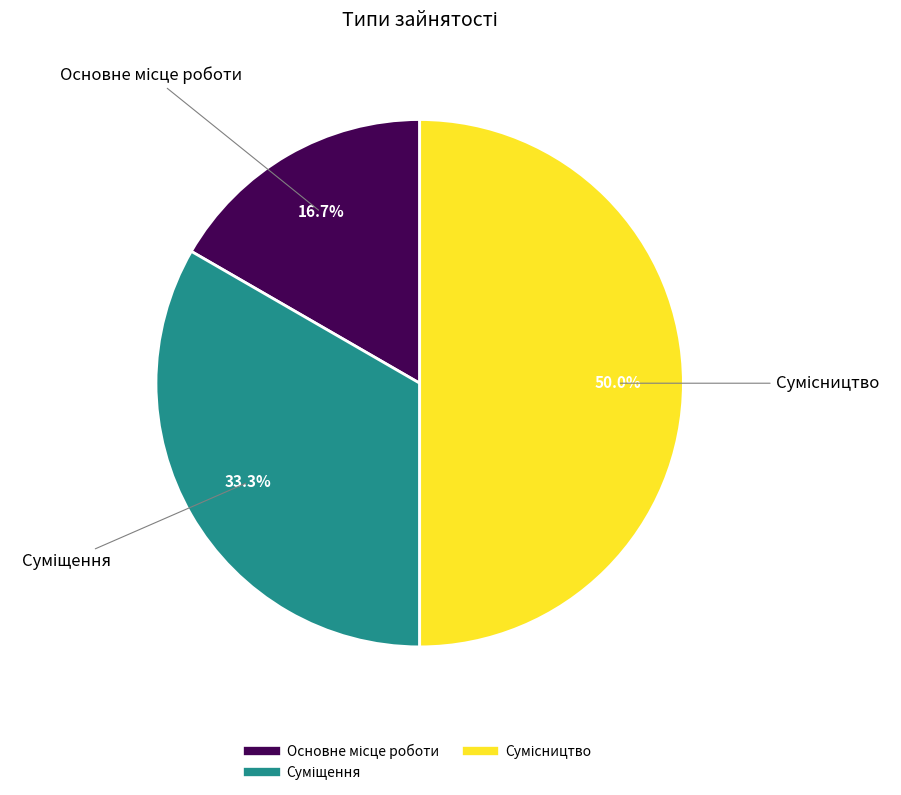

How many slices are in this pie chart?

3